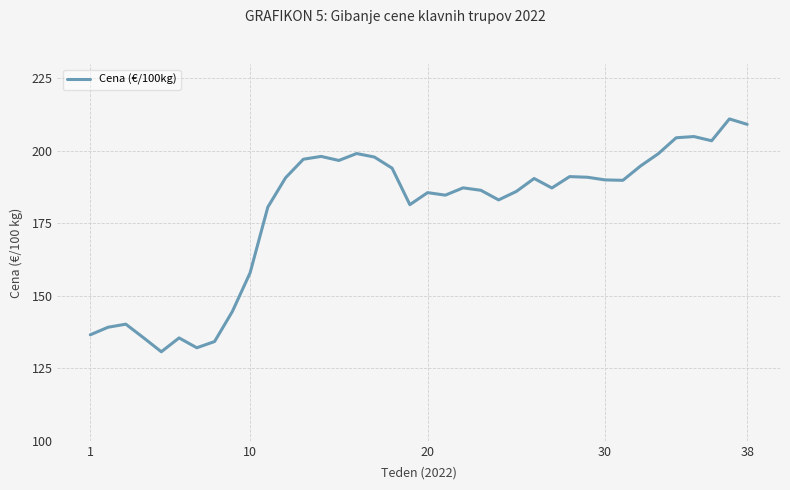

How many lines are shown in the chart?

1